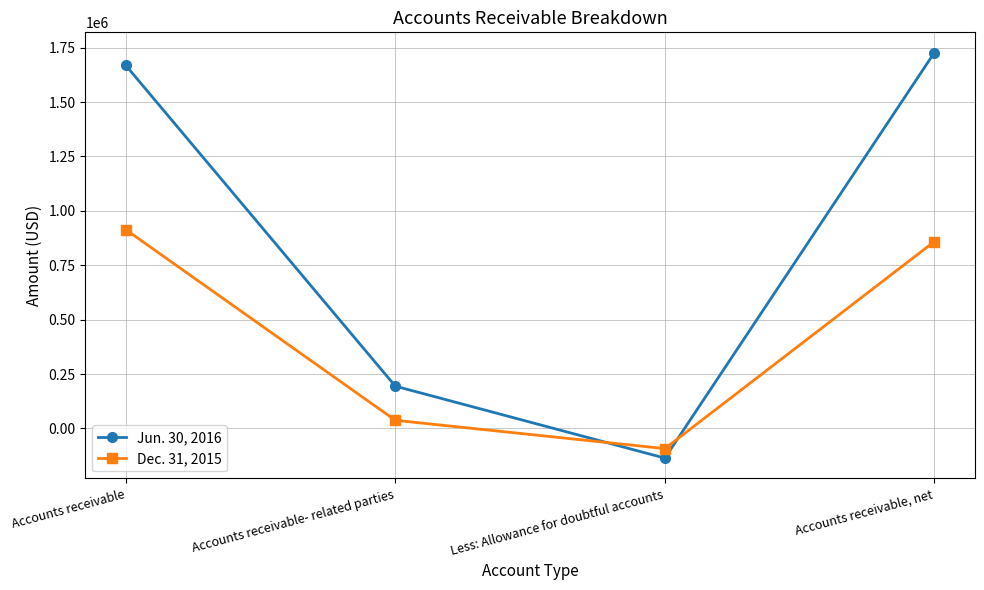

What is the label of the 4th point from the right?

Accounts receivable